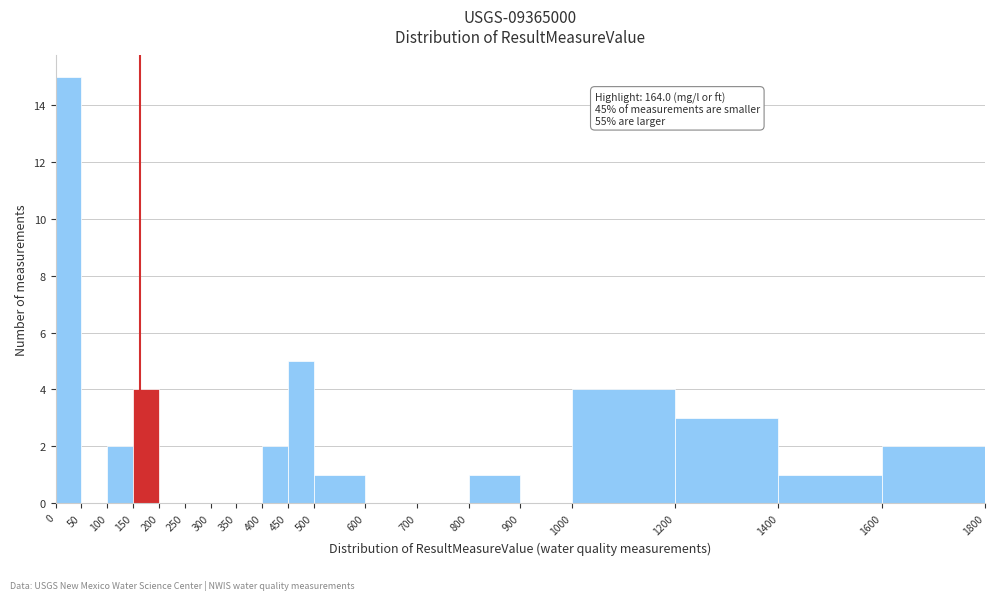

Over which range of the x-axis is the bar tallest?

0 to 50